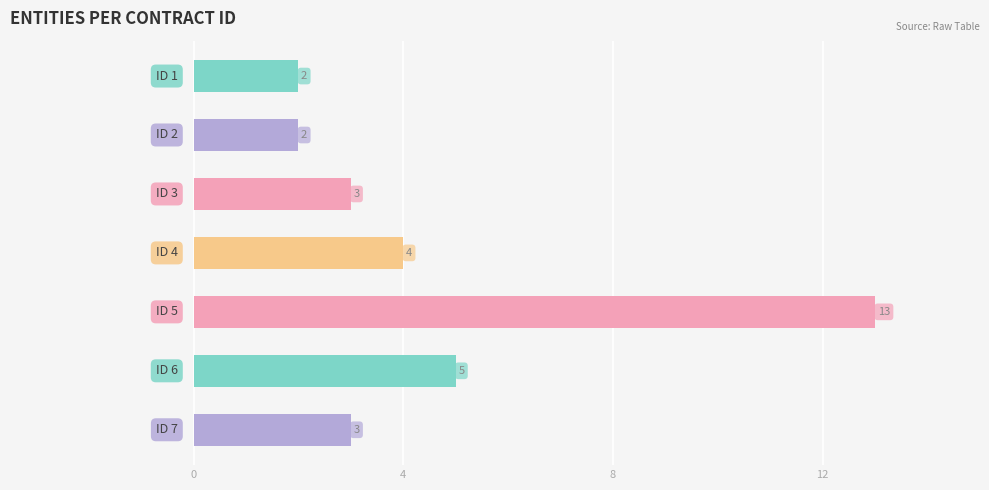

What is the value of the 3rd bar from the top?

3